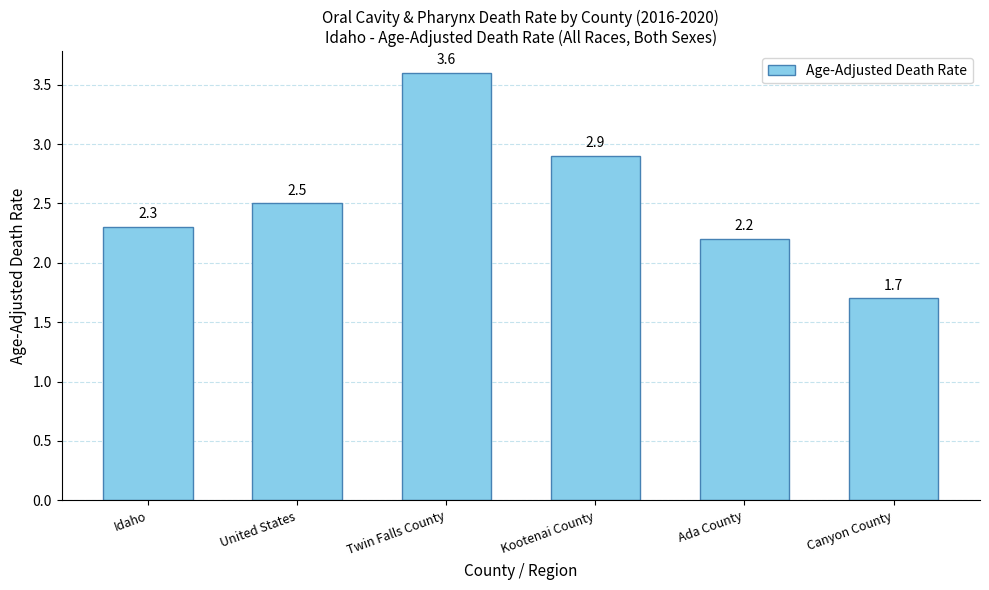

Which label corresponds to the smallest value in the chart?

Canyon County